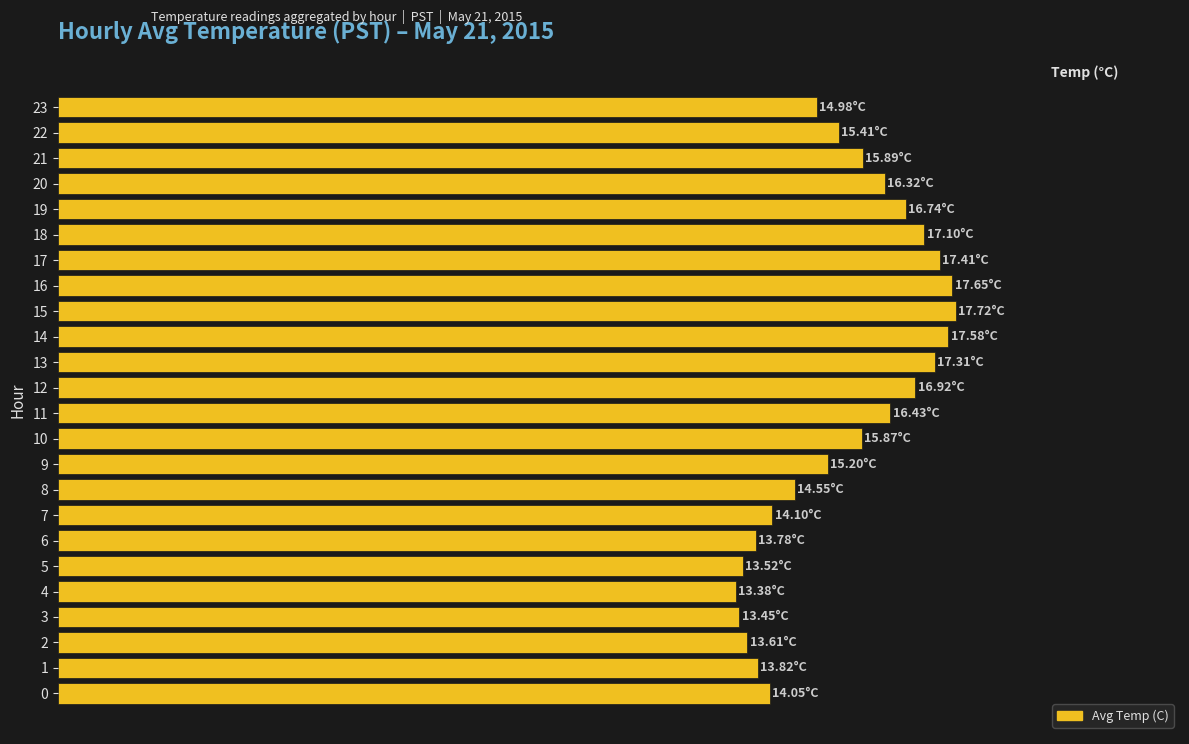

What value does the data have at 19?

16.7